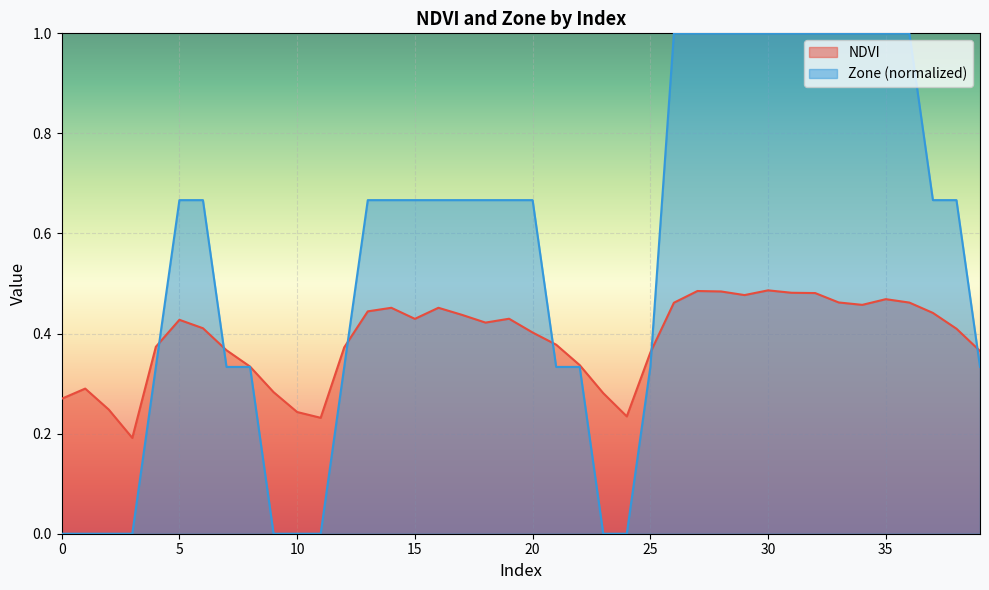

Reading left to right, extract all data points from this chart.

NDVI: 0.3	0.3	0.2	0.2	0.4	0.4	0.4	0.4	0.3	0.3	0.2	0.2	0.4	0.4	0.5	0.4	0.5	0.4	0.4	0.4	0.4	0.4	0.3	0.3	0.2	0.4	0.5	0.5	0.5	0.5	0.5	0.5	0.5	0.5	0.5	0.5	0.5	0.4	0.4	0.4
Zone: 0.0	0.0	0.0	0.0	0.3	0.7	0.7	0.3	0.3	0.0	0.0	0.0	0.3	0.7	0.7	0.7	0.7	0.7	0.7	0.7	0.7	0.3	0.3	0.0	0.0	0.3	1.0	1.0	1.0	1.0	1.0	1.0	1.0	1.0	1.0	1.0	1.0	0.7	0.7	0.3